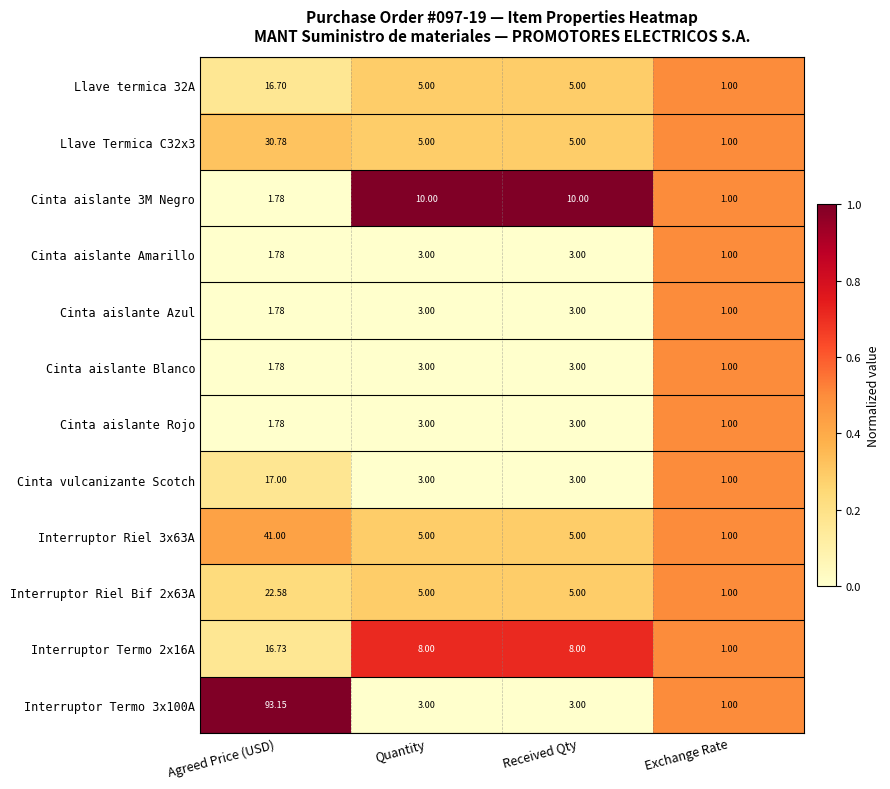

At which label is Cinta aislante Blanco closest to 2?

Agreed Price (USD)